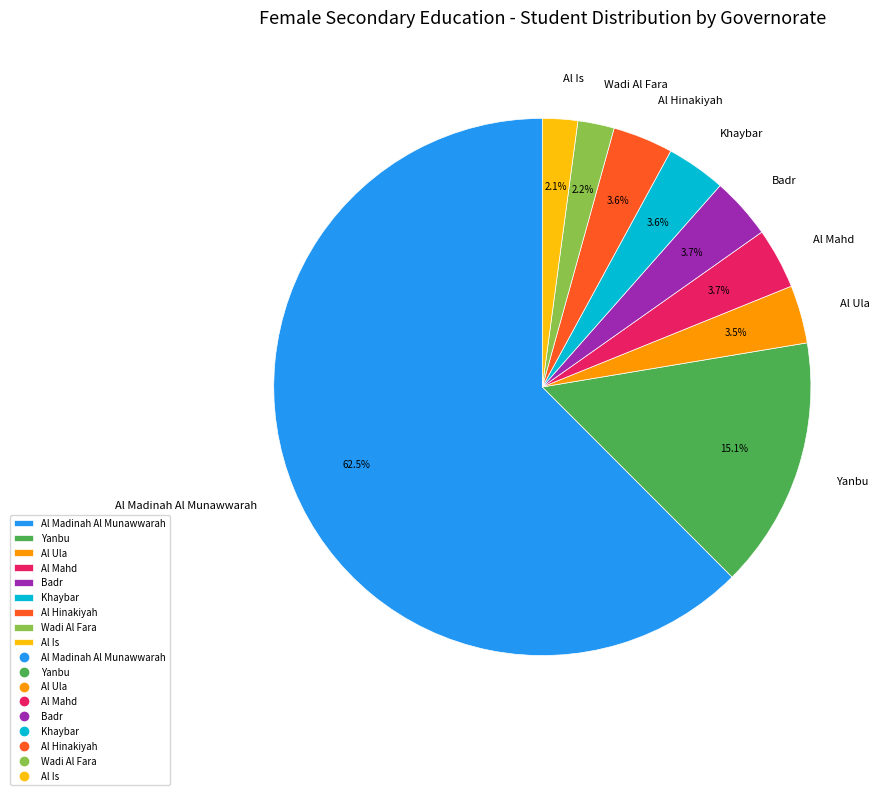

Count the number of slices in the pie.

9